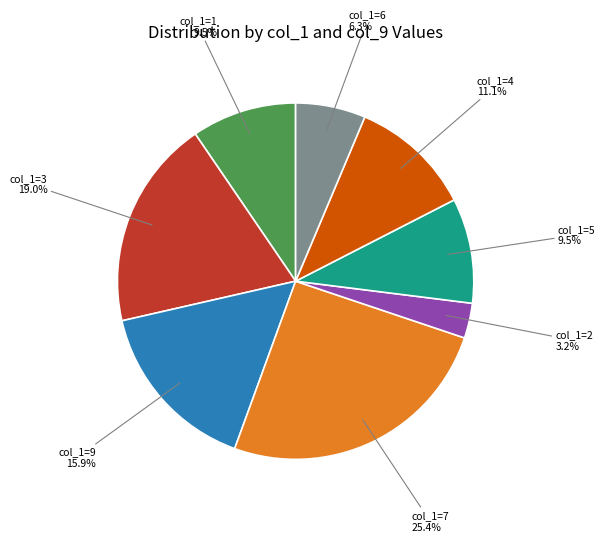

Is there a majority slice in this chart?

No